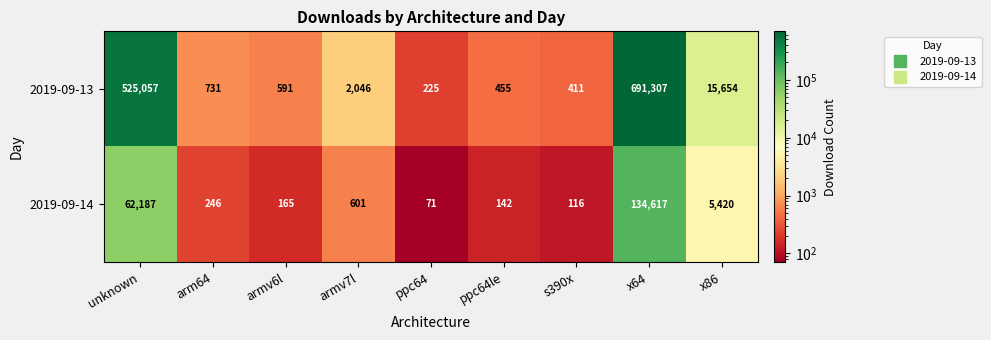

Which series has the widest spread of values?

2019-09-13